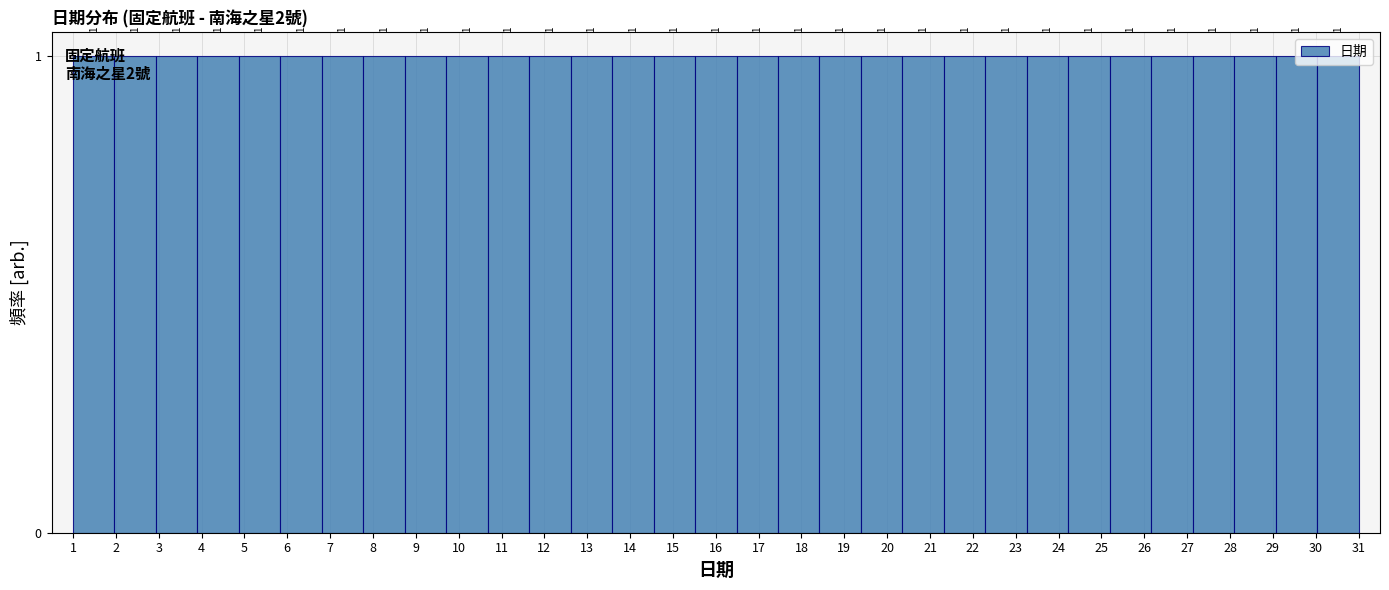

Reading left to right, list every bar in this chart as the range it spans on the x-axis followed by its height. The bar edges are not printed on the chart, so give them approximately, as read against the axis.

1.0 to 2.0: 1
2.0 to 2.9: 1
2.9 to 3.9: 1
3.9 to 4.9: 1
4.9 to 5.8: 1
5.8 to 6.8: 1
6.8 to 7.8: 1
7.8 to 8.7: 1
8.7 to 9.7: 1
9.7 to 10.7: 1
10.7 to 11.6: 1
11.6 to 12.6: 1
12.6 to 13.6: 1
13.6 to 14.5: 1
14.5 to 15.5: 1
15.5 to 16.5: 1
16.5 to 17.5: 1
17.5 to 18.4: 1
18.4 to 19.4: 1
19.4 to 20.4: 1
20.4 to 21.3: 1
21.3 to 22.3: 1
22.3 to 23.3: 1
23.3 to 24.2: 1
24.2 to 25.2: 1
25.2 to 26.2: 1
26.2 to 27.1: 1
27.1 to 28.1: 1
28.1 to 29.1: 1
29.1 to 30.0: 1
30.0 to 31.0: 1